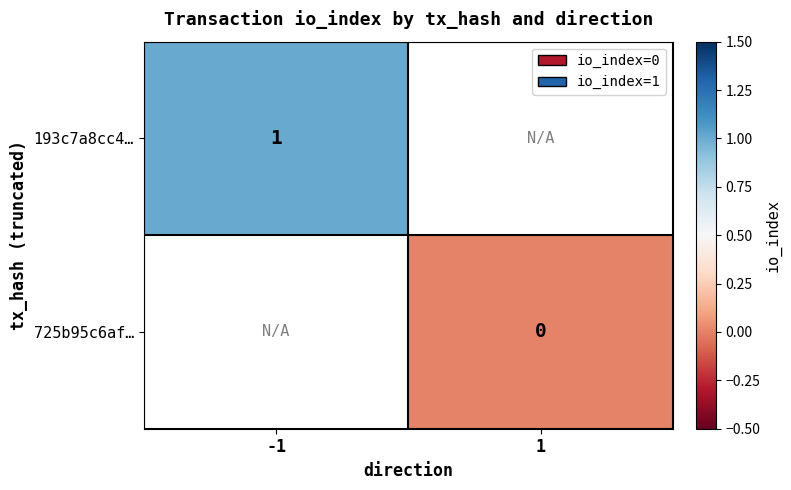

Is it true that 193c7a8cc4… equals 1 at -1?

True